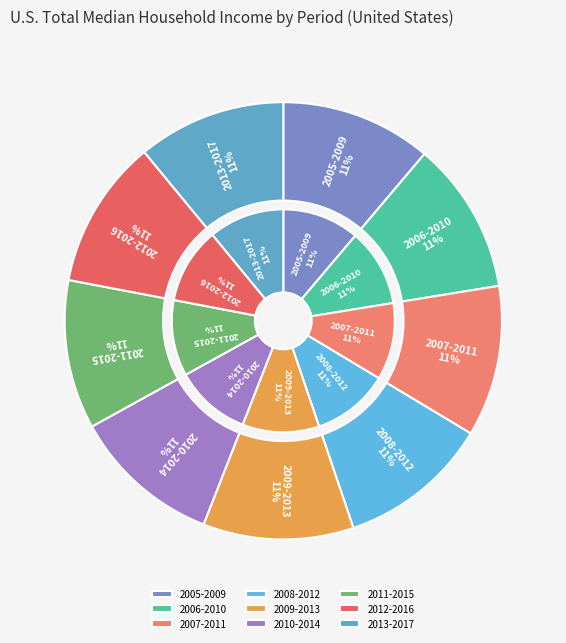

Rank the categories by value from highest to lowest.

2006-2010, 2008-2012, 2005-2009, 2007-2011, 2009-2013, 2012-2016, 2010-2014, 2011-2015, 2013-2017